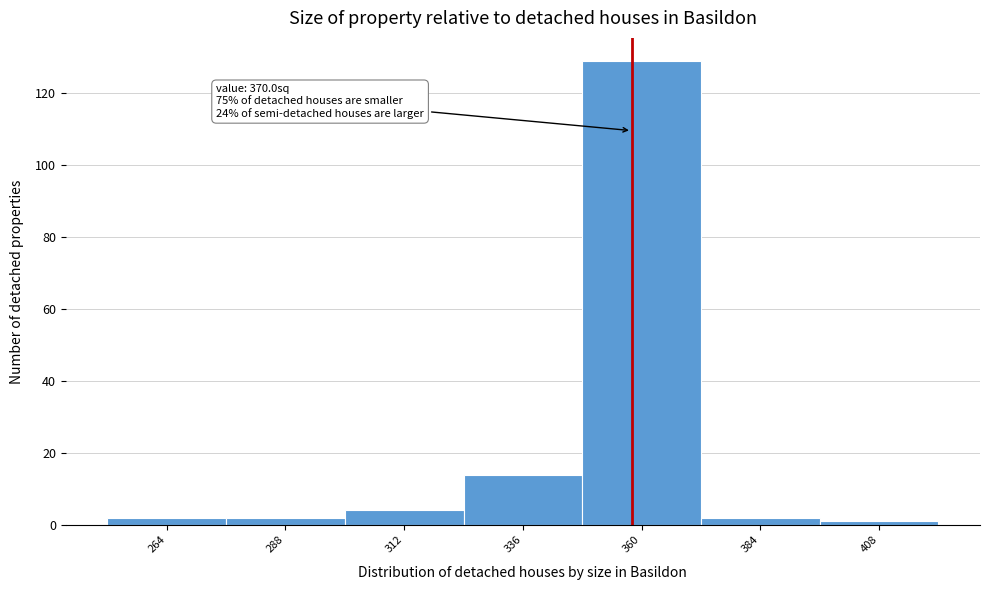

Reading left to right, what are all the values shown in this chart?

2	2	4	14	129	2	1